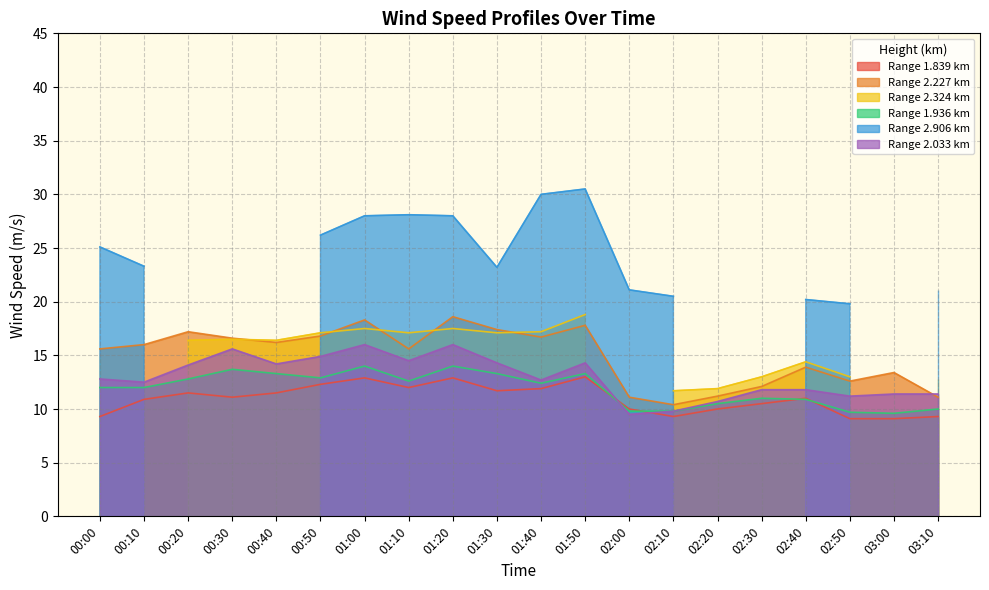

The 2.227 series shows 2.9 at 02:20. True or false?

False